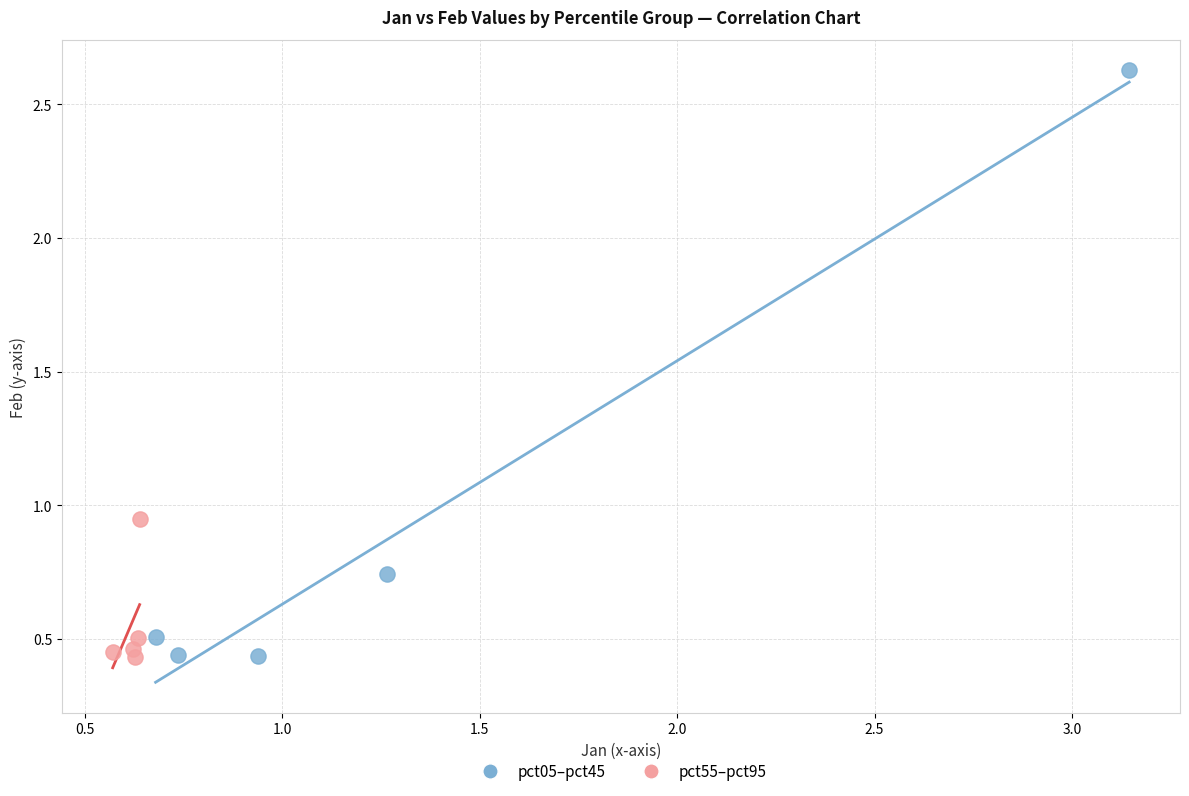

Which series has the widest spread of Y values?

pct05–pct45